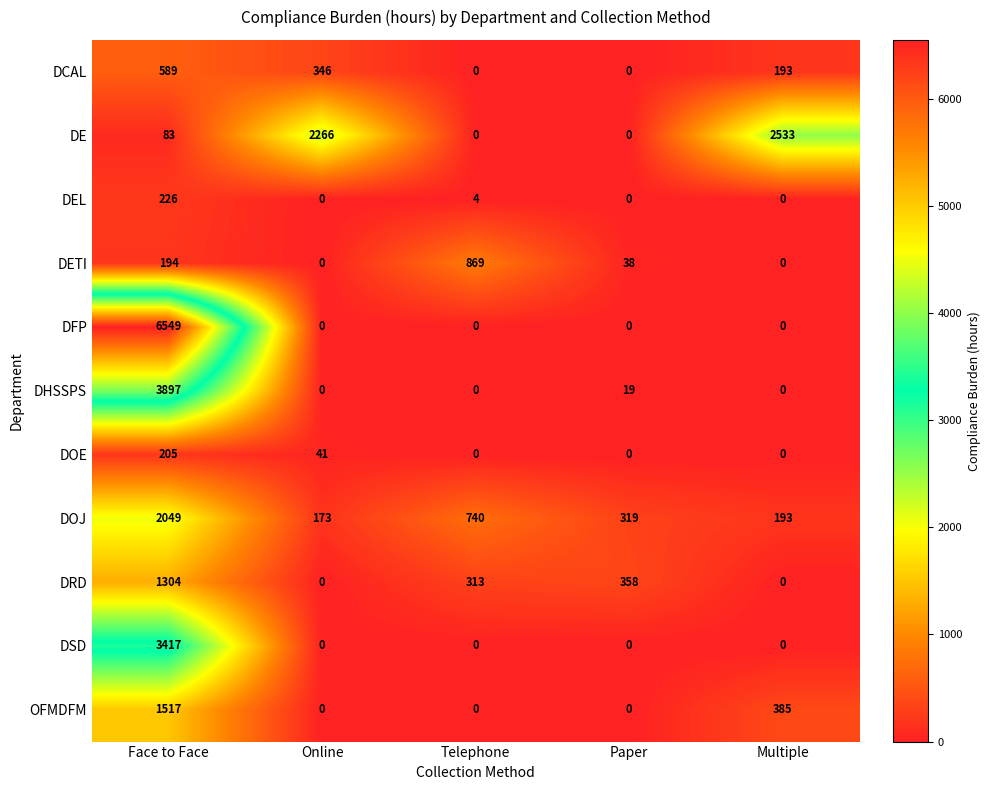

What is the total value across all series at Multiple?

3304